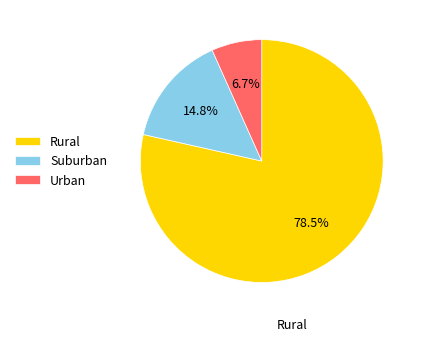

What percentage do Rural and Urban together represent?

85.2%